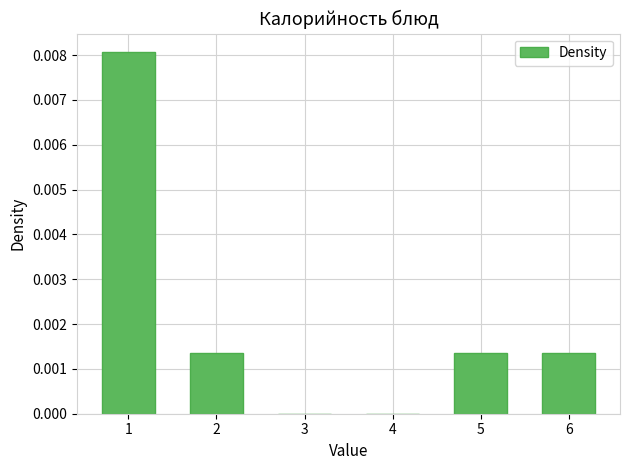

Which has a higher value, 5 or 3?

5